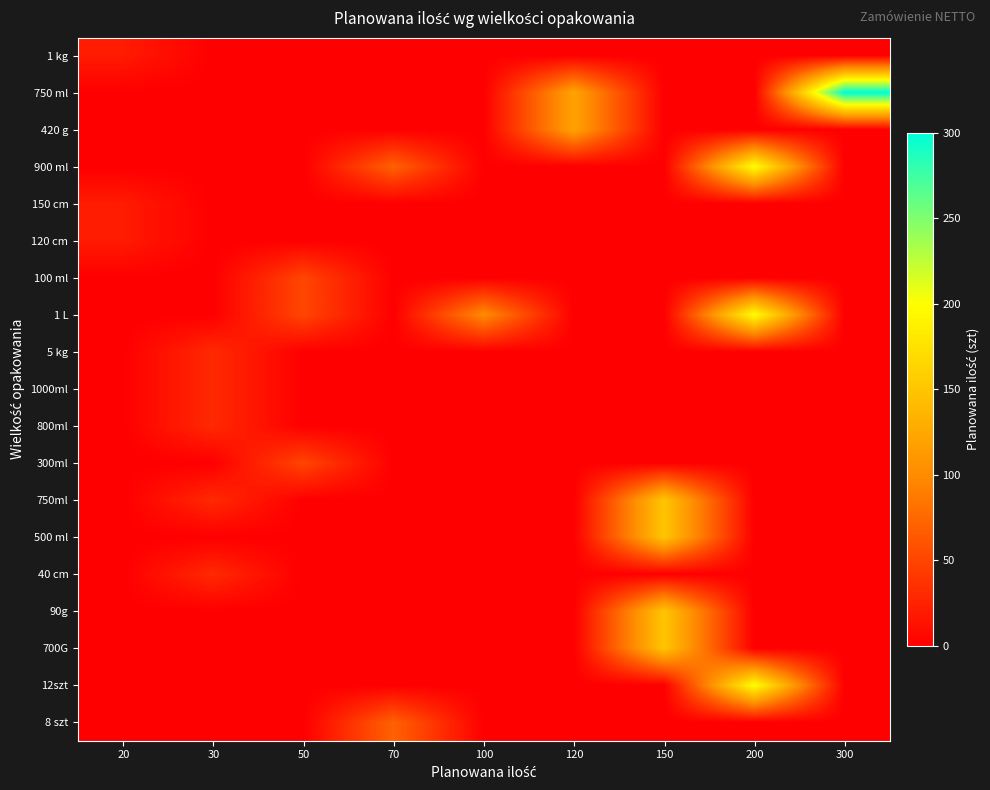

How many categories are shown in the chart?

9